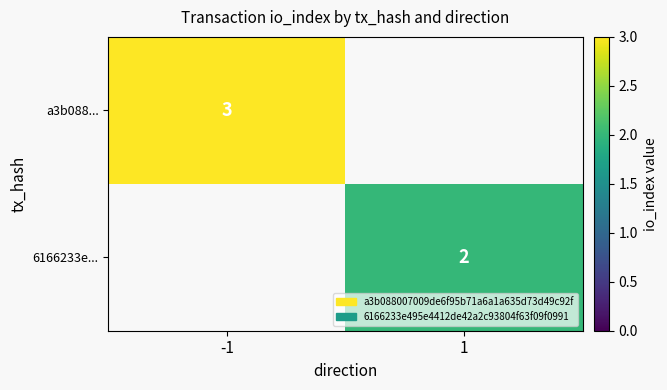

How many data points does each series have?

2